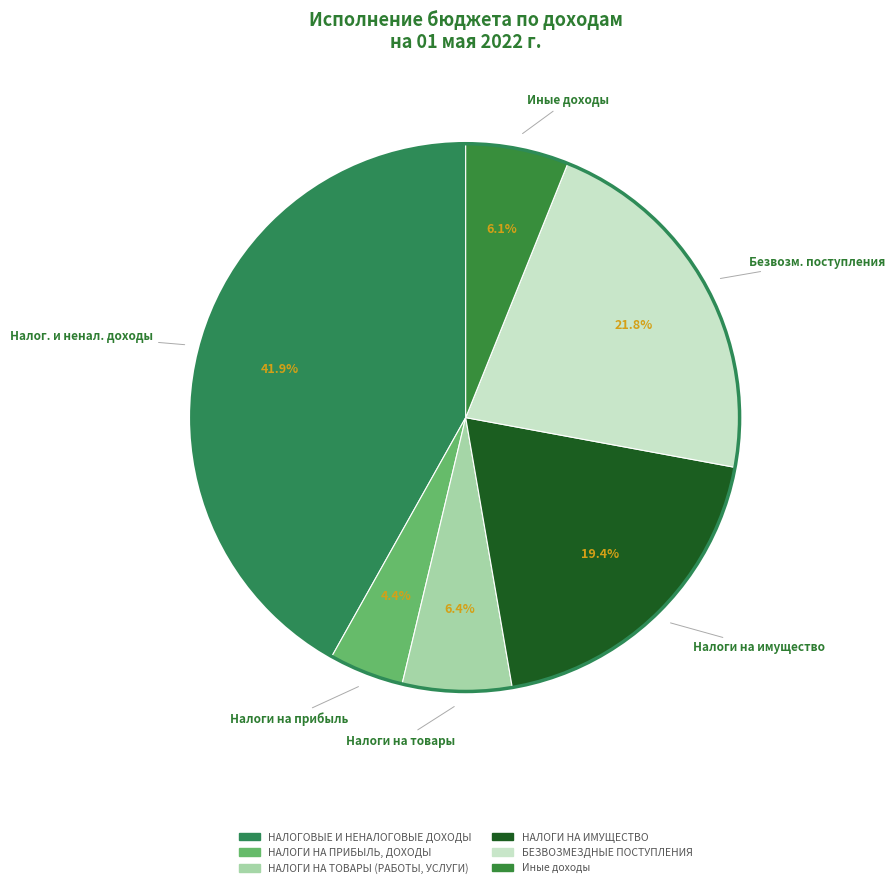

How many segments does this pie chart have?

6